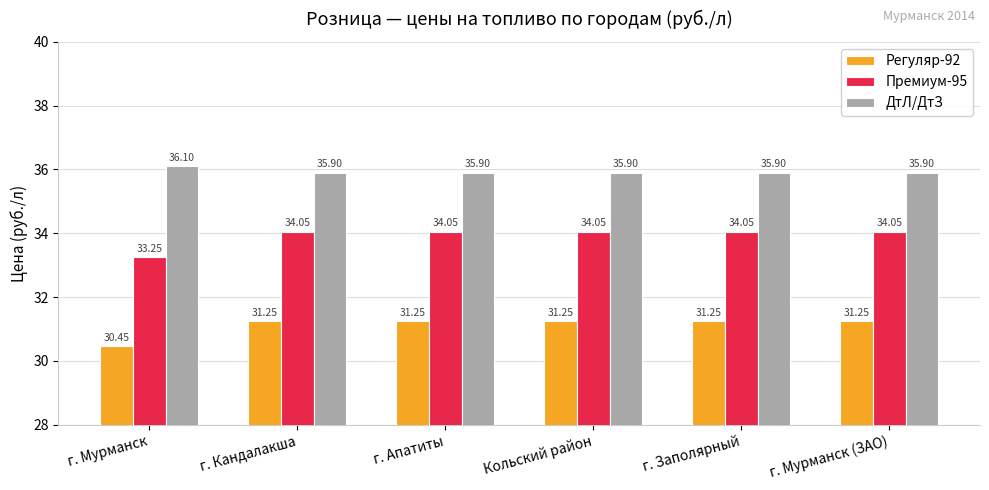

Which category has the highest value across all series?

г. Мурманск